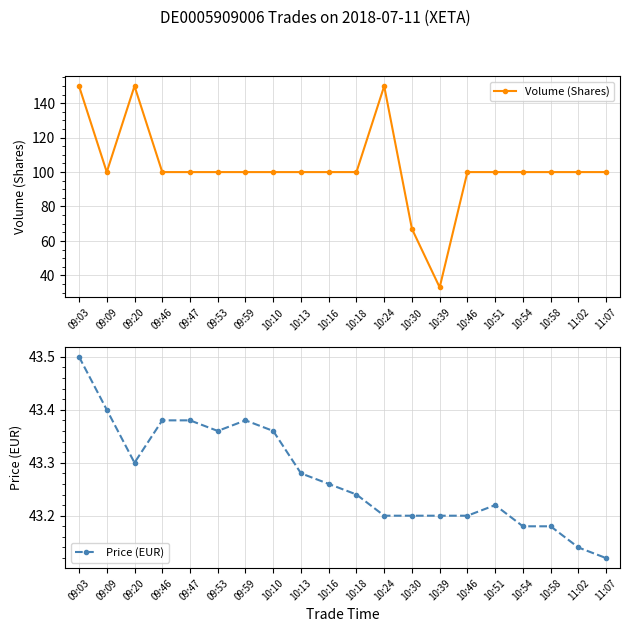

Where is the first local maximum for Price (EUR)?

09:59